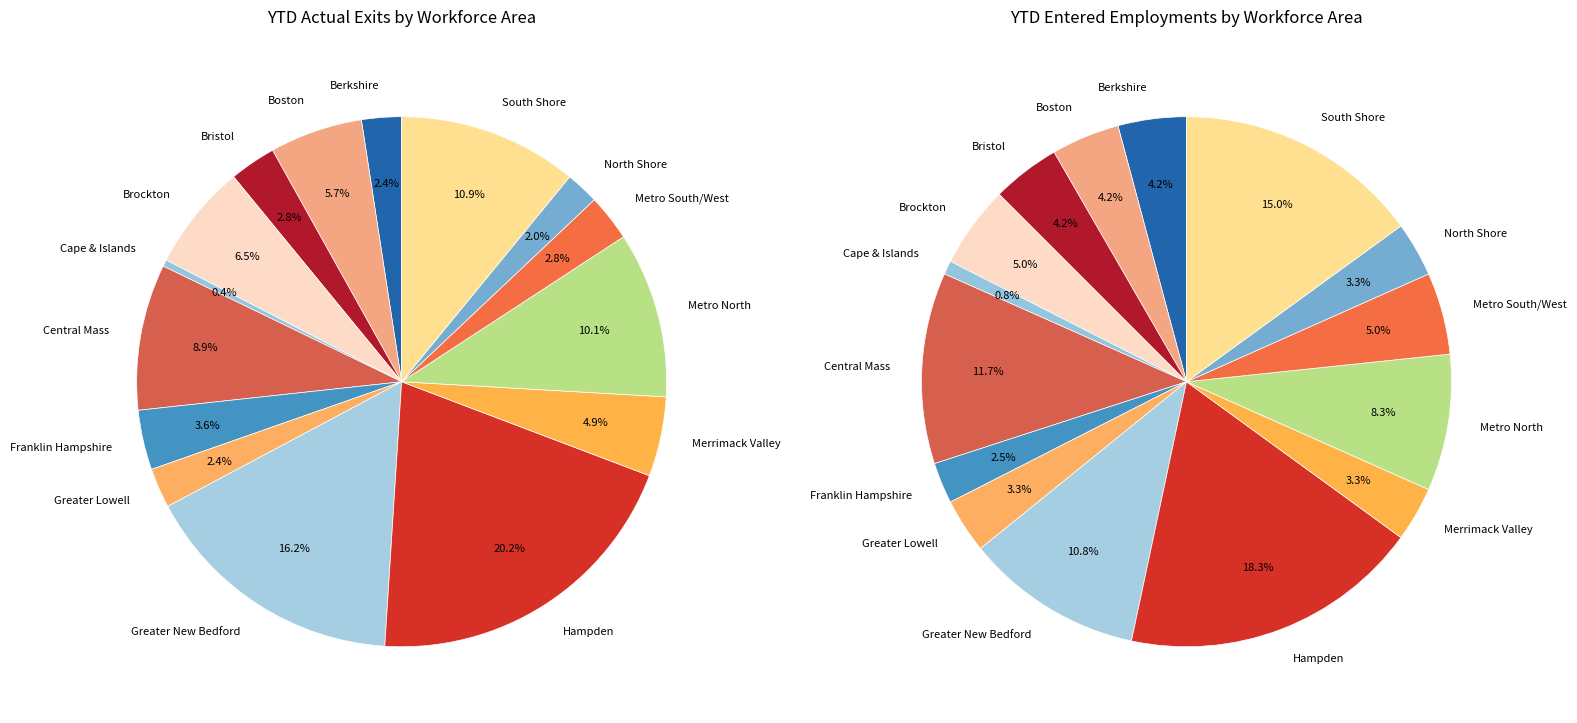

Is there any slice that represents more than half of the pie?

No